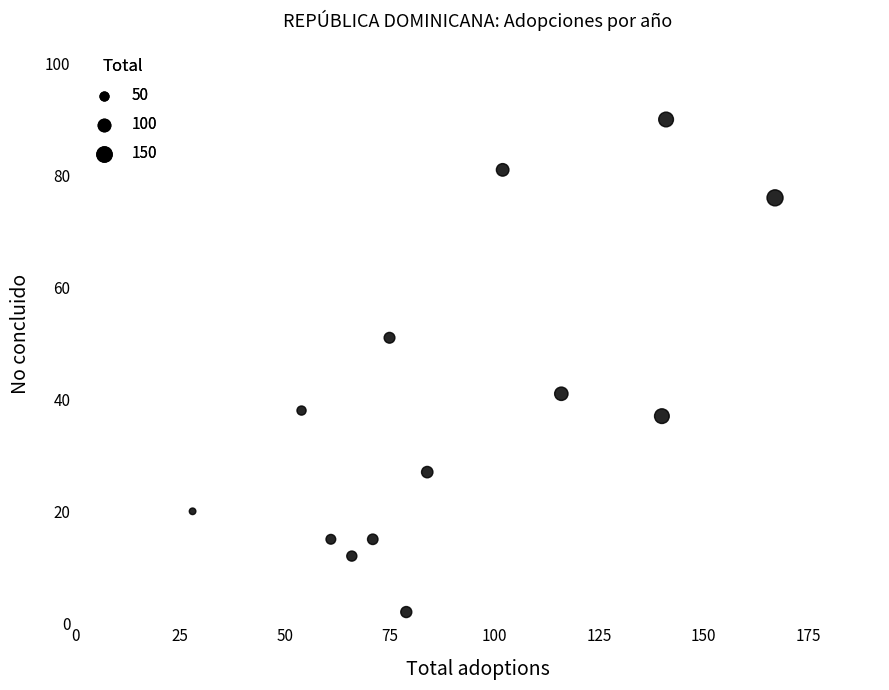

What is the range of Y values (max minus min)?

88